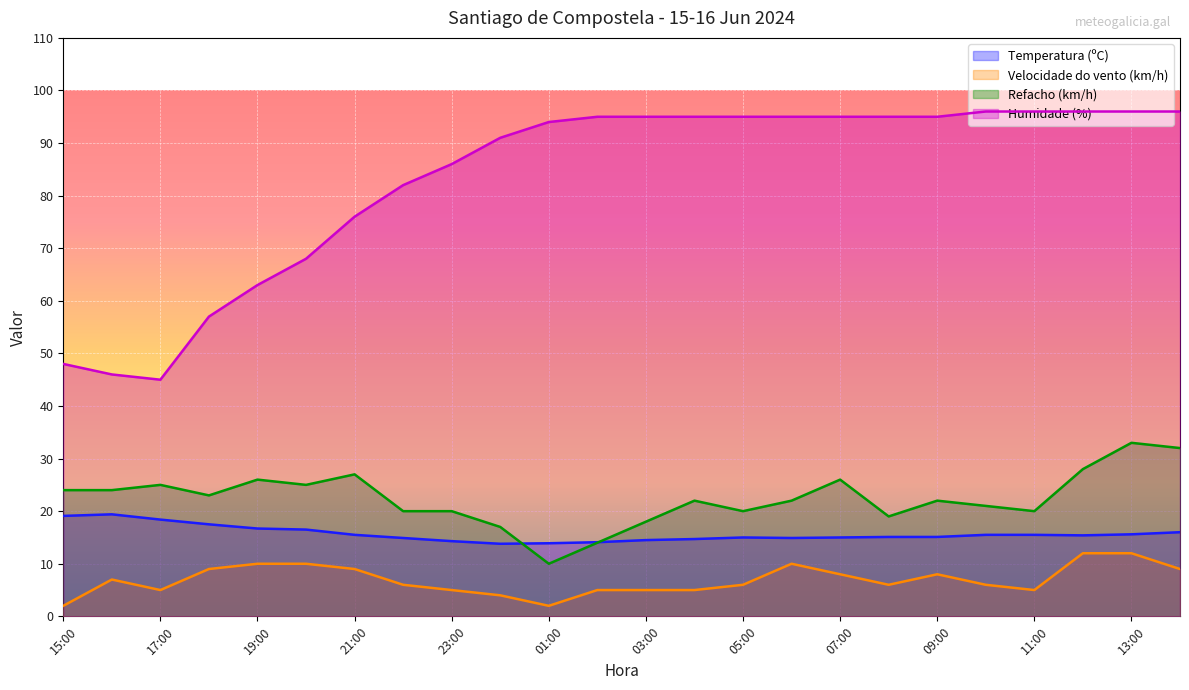

Is it true that Velocidade do vento (km/h) equals 12.0 at 12:00?

True